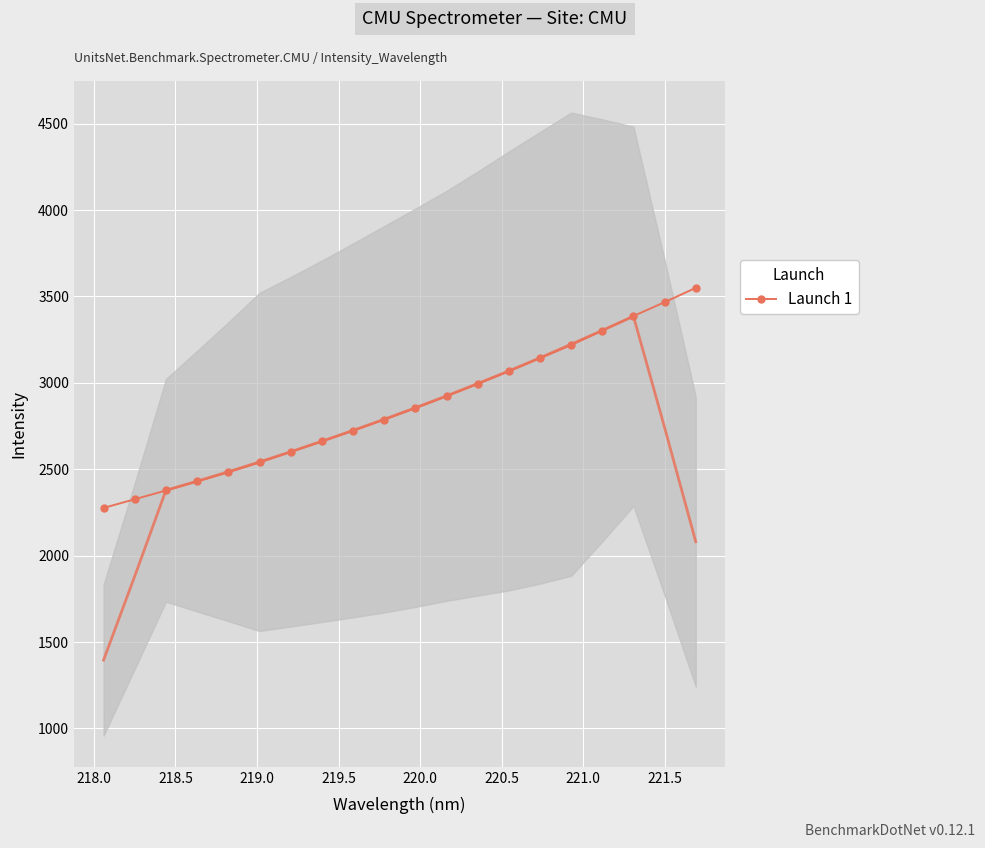

What is the lowest value of the Launch 1 series?

2276.3